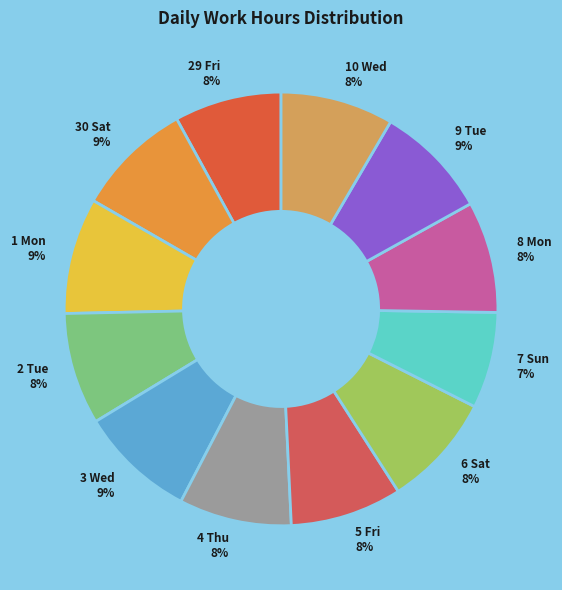

Is 3 Wed the majority of the pie?

No